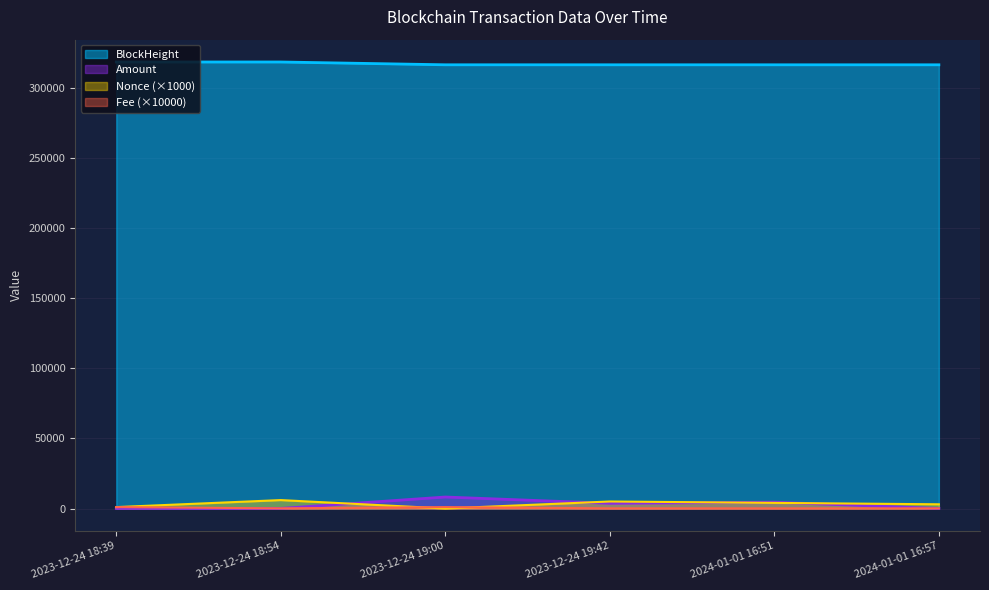

Between 2024-01-01 16:51 and 2024-01-01 16:57, which is larger?

2024-01-01 16:51